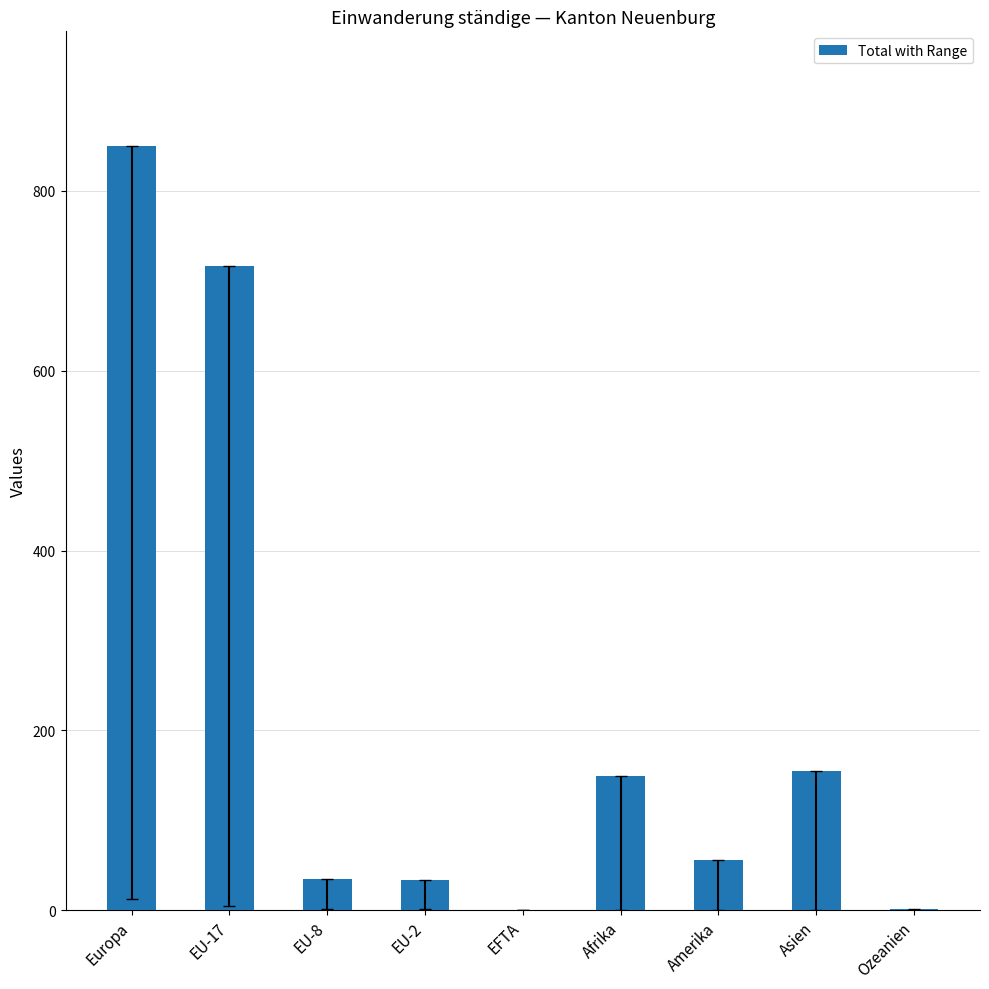

Which has a higher value, EU-2 or Amerika?

Amerika